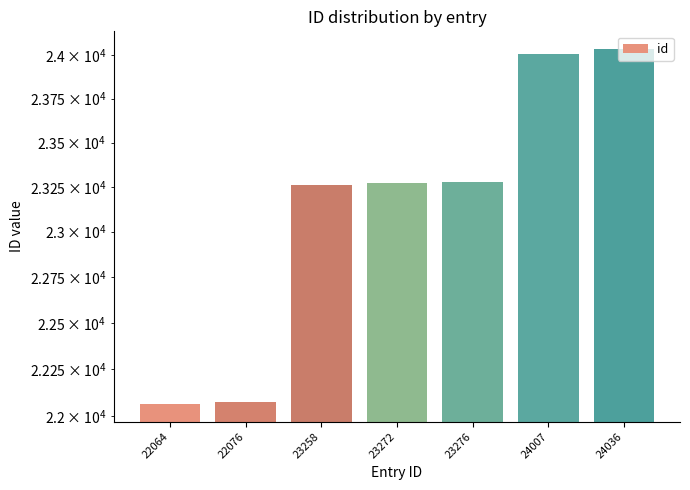

Rank the categories by value from highest to lowest.

24036, 24007, 23276, 23272, 23258, 22076, 22064